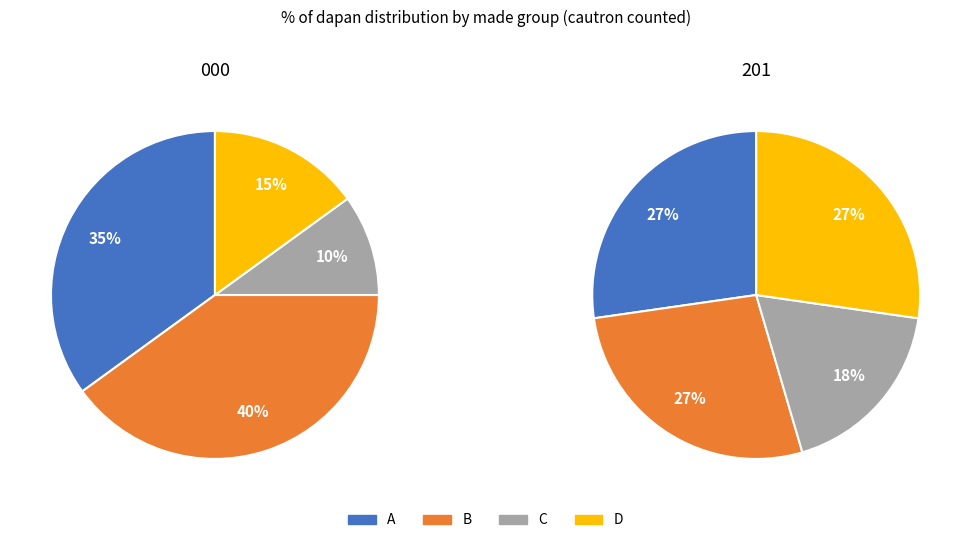

The A slice represents 19% of the pie. True or false?

False